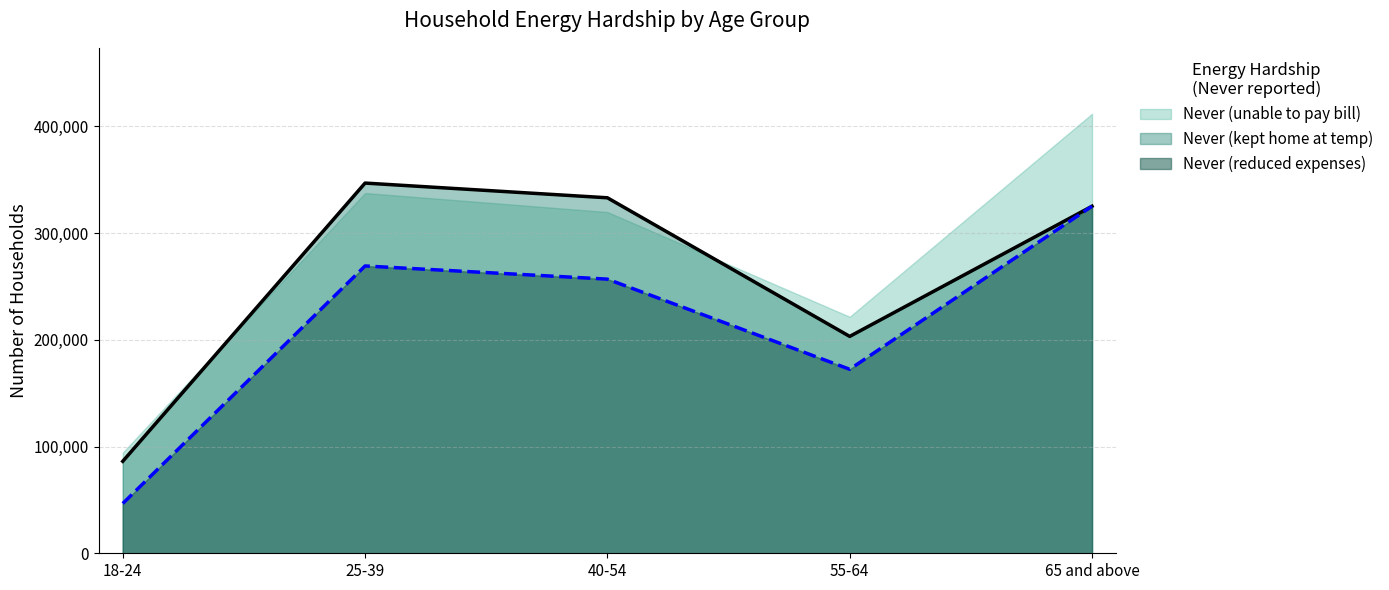

The Never (reduced expenses) series shows 84746 at 40-54. True or false?

False